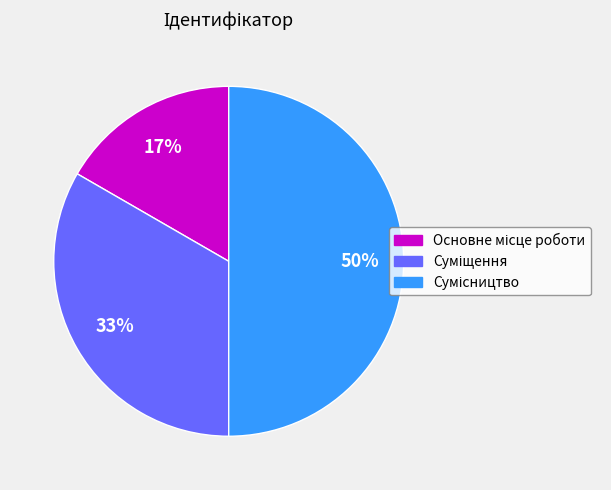

Count the number of slices in the pie.

3